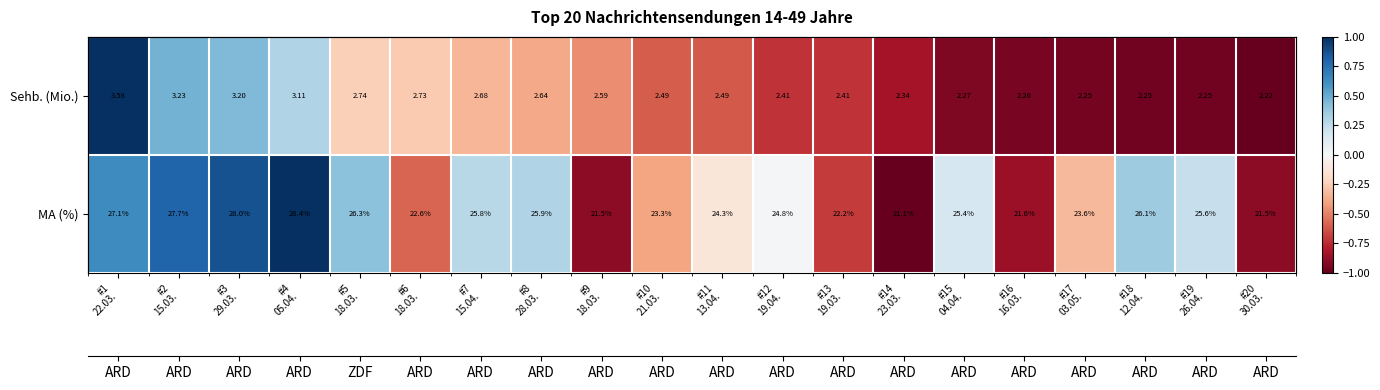

What is the minimum value shown in the chart?

-1.0